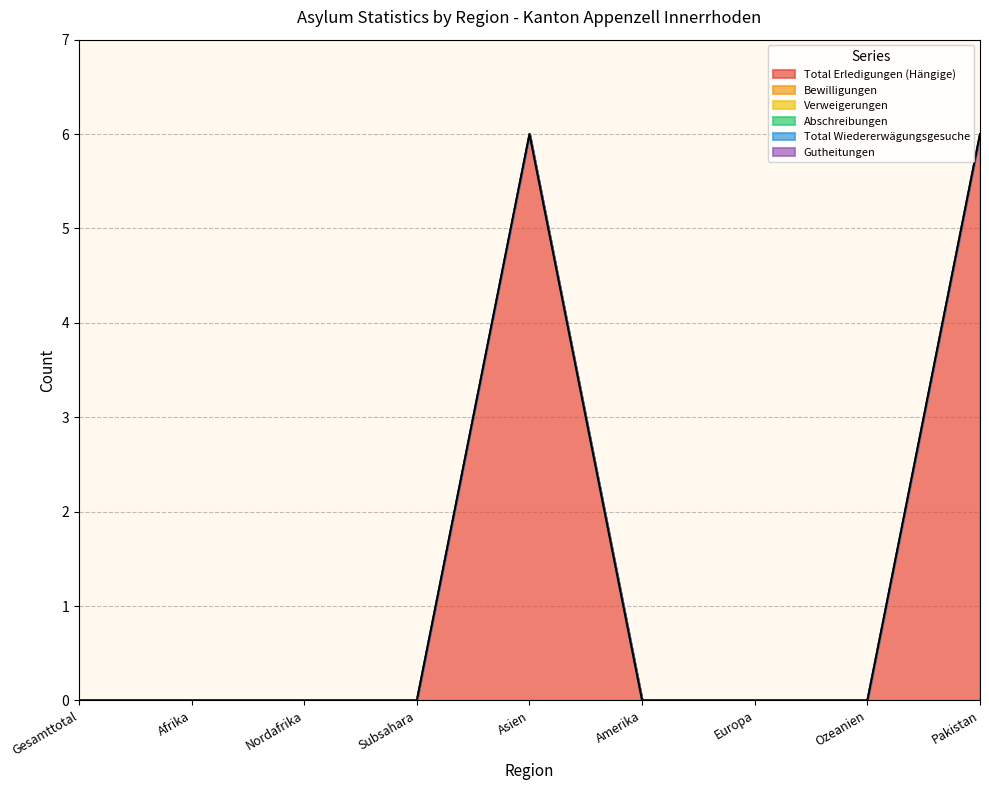

True or false: Bewilligungen has more than 1 points higher than both neighbors.

False